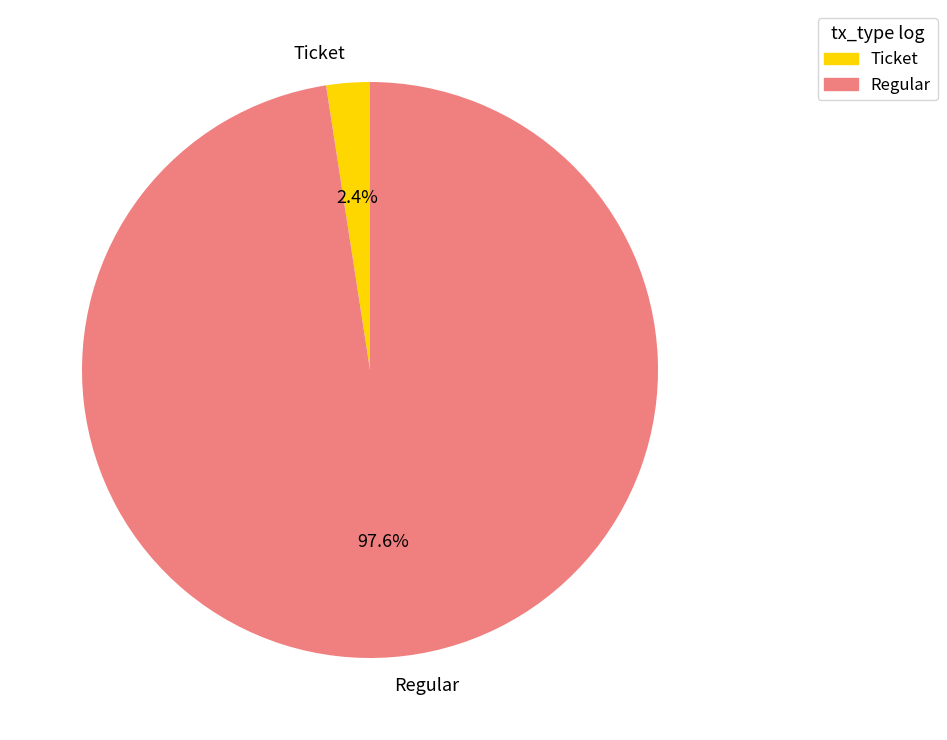

Which slice is the smallest?

Ticket